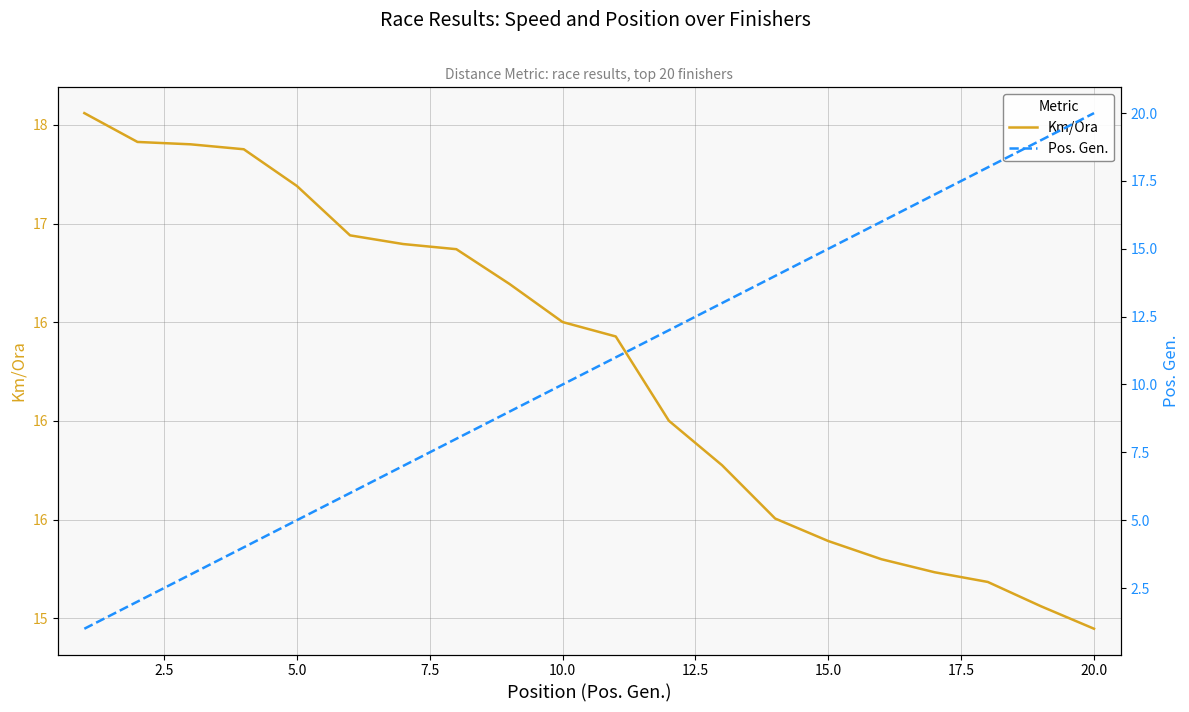

Which series has the largest total across all categories?

Km/Ora